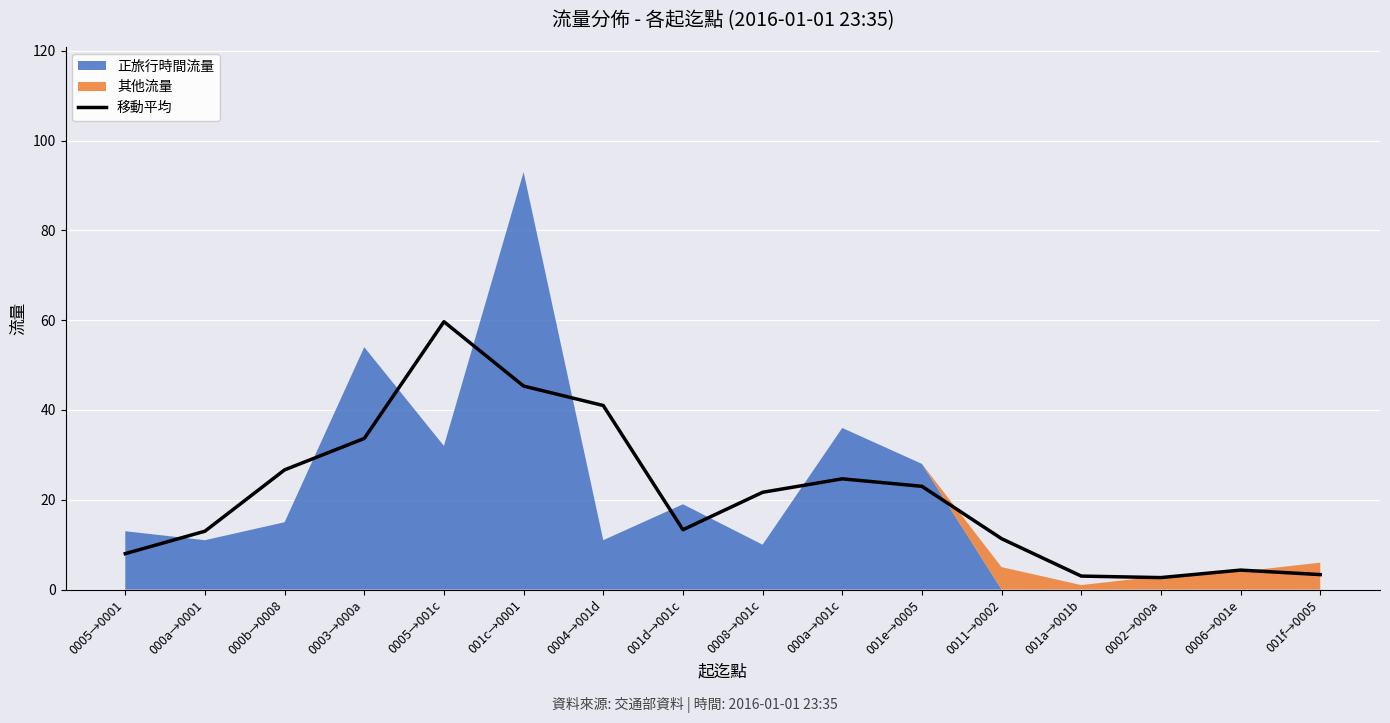

What is the average value?

20.9